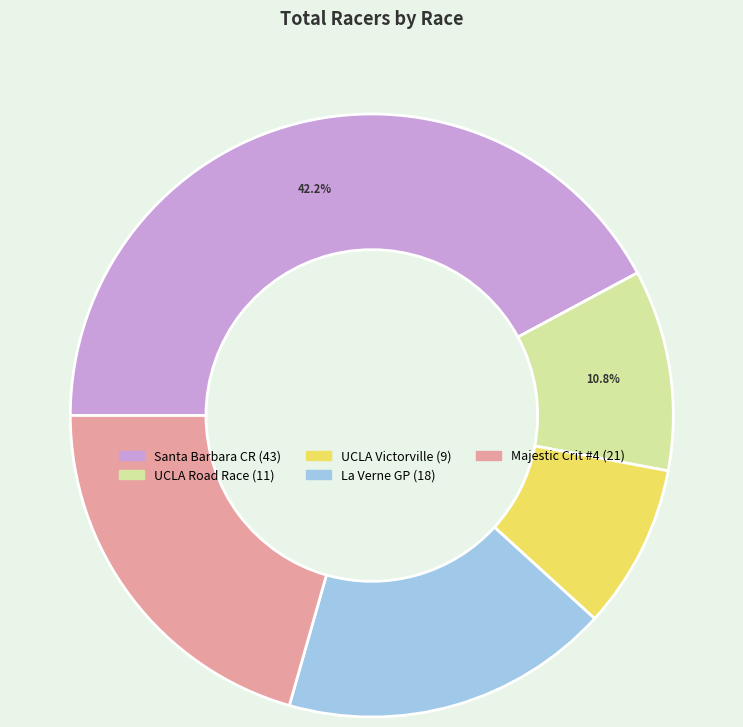

Is there a majority slice in this chart?

No